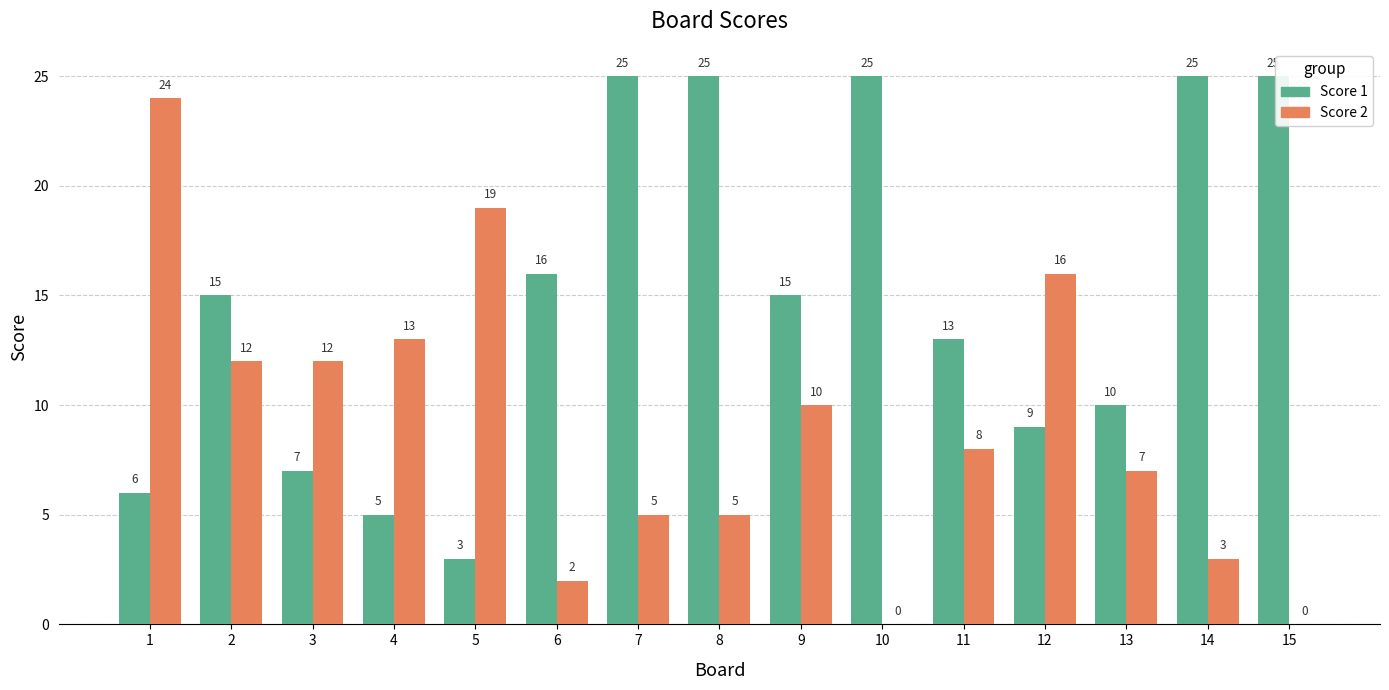

Count the number of categories in the chart.

15